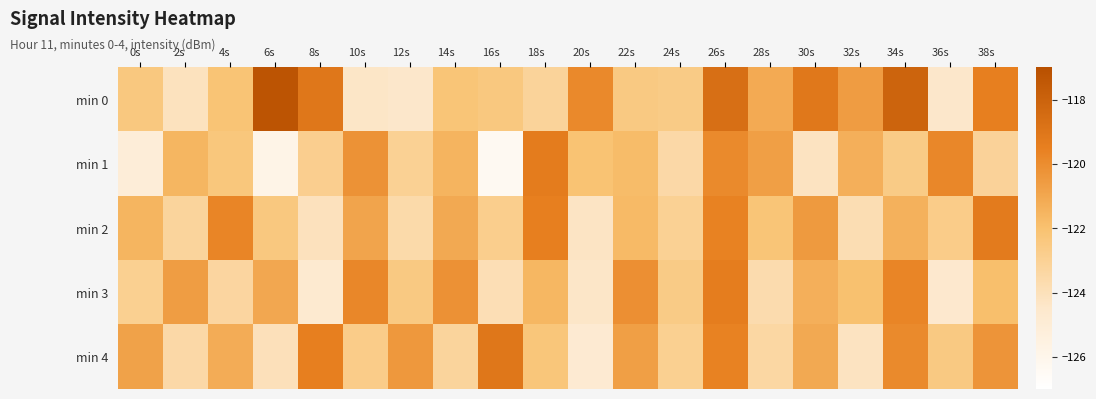

Count the number of categories in the chart.

20